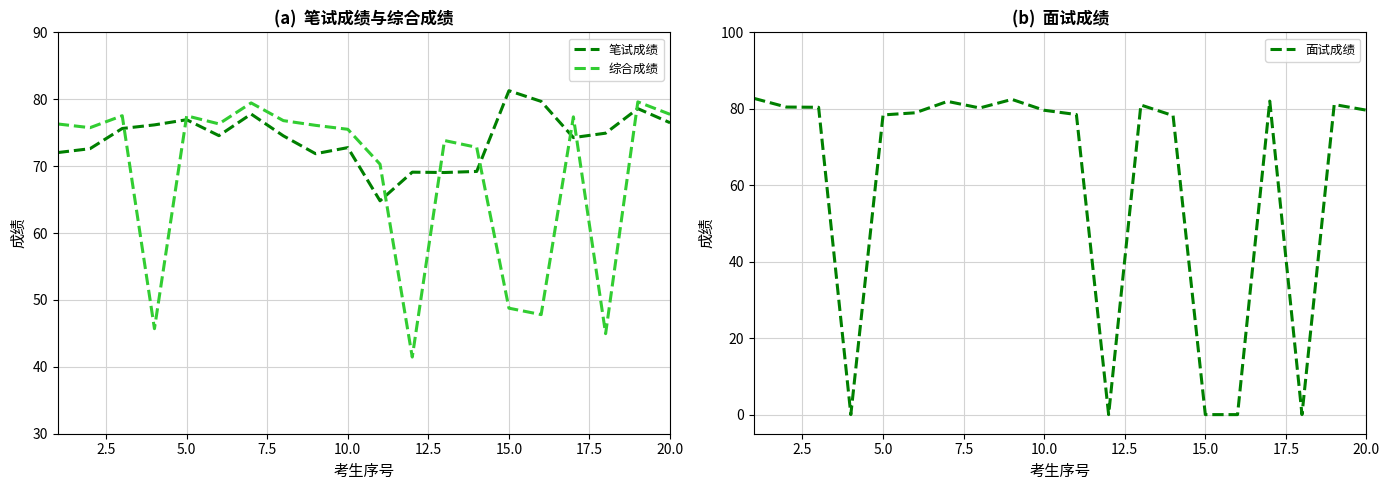

What is the approximate value of 综合成绩 at 10.0?

75.5